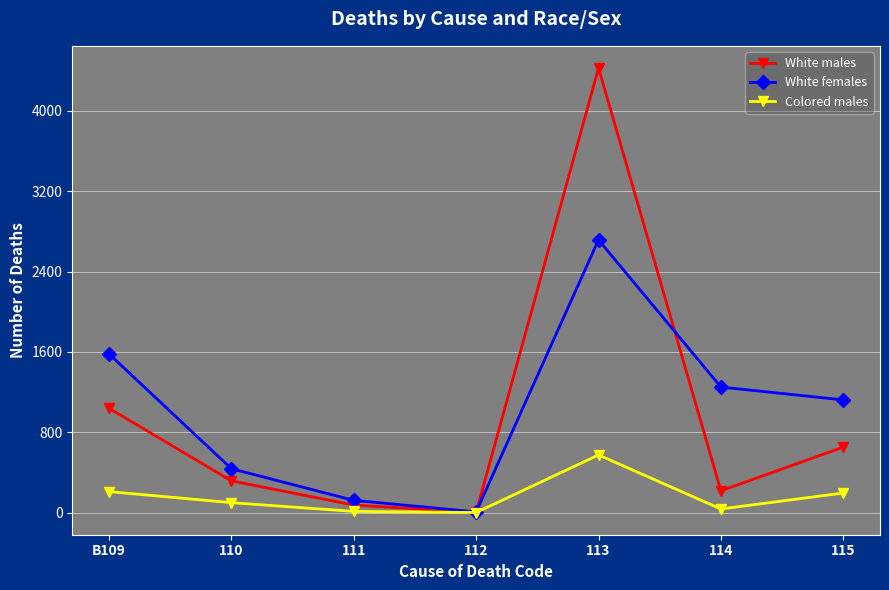

Which series has the largest total across all categories?

White females